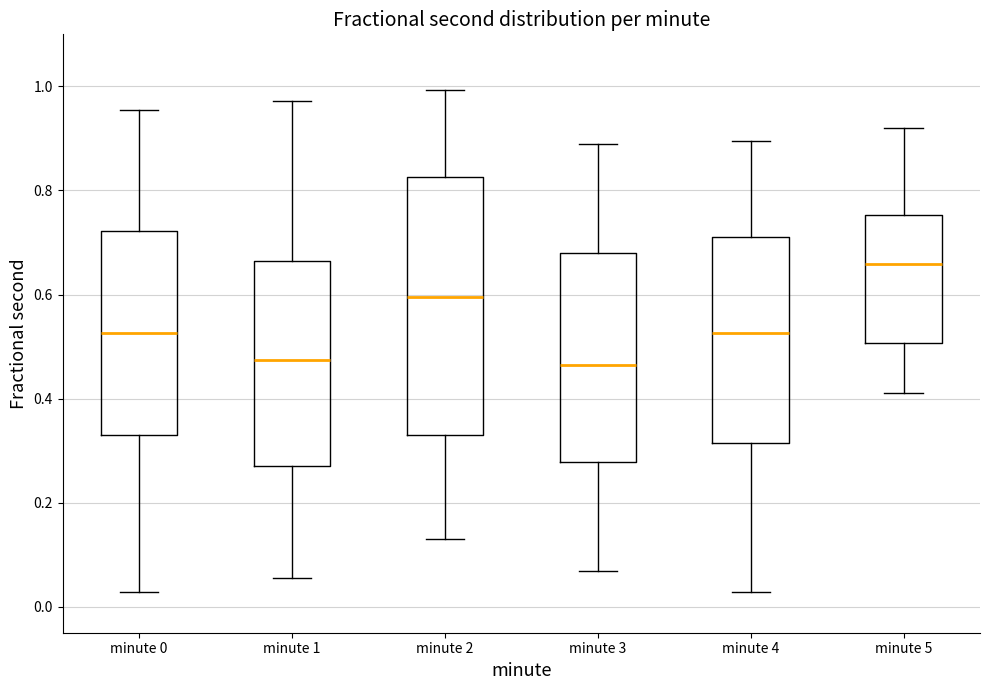

Where does the upper whisker of the box for minute 1 end on the y-axis? The values are not printed on the chart, so give them approximately, as read against the axis.

0.98